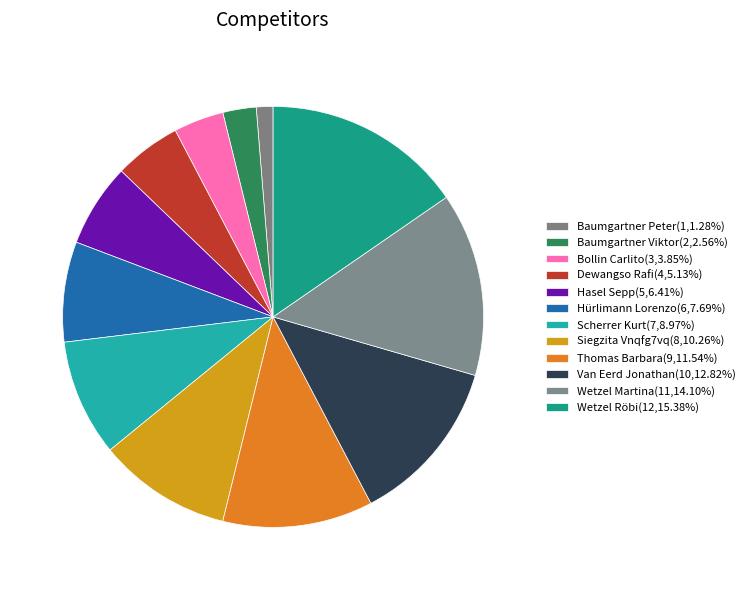

Rank the categories by value from lowest to highest.

Baumgartner Peter, Baumgartner Viktor, Bollin Carlito, Dewangso Rafi, Hasel Sepp, Hürlimann Lorenzo, Scherrer Kurt, Siegzita Vnqfg7vq, Thomas Barbara, Van Eerd Jonathan, Wetzel Martina, Wetzel Röbi